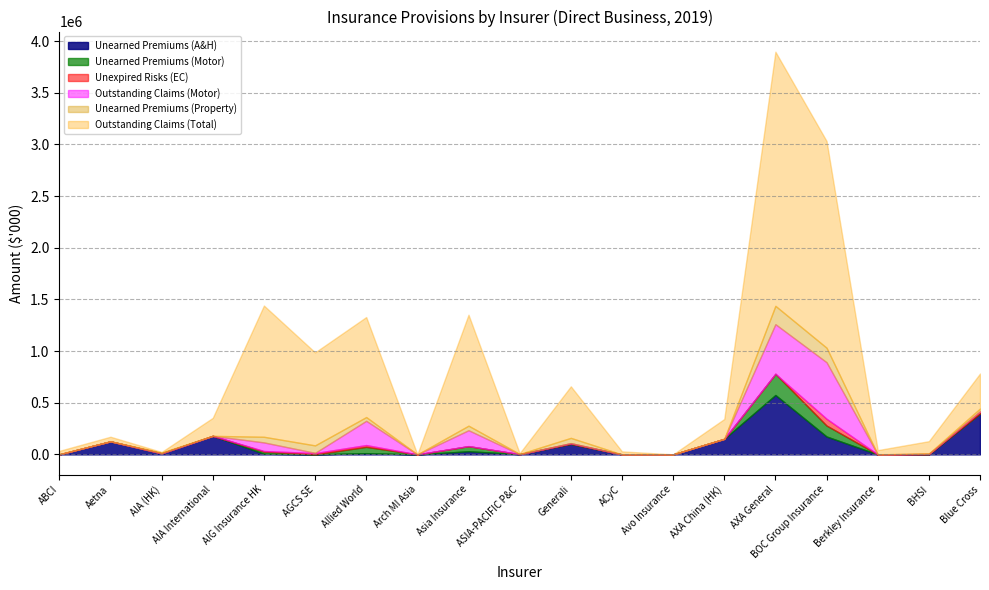

Does the chart have visible grid lines?

Yes